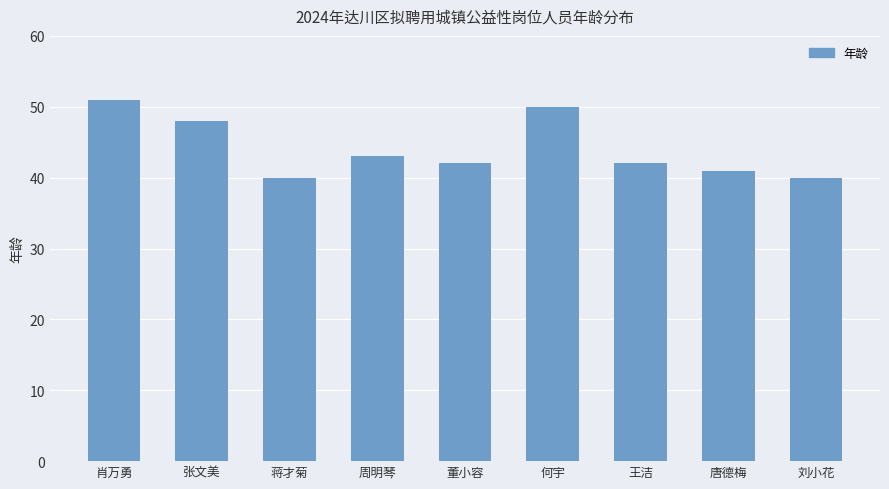

The value at 周明琴 is 43. True or false?

True